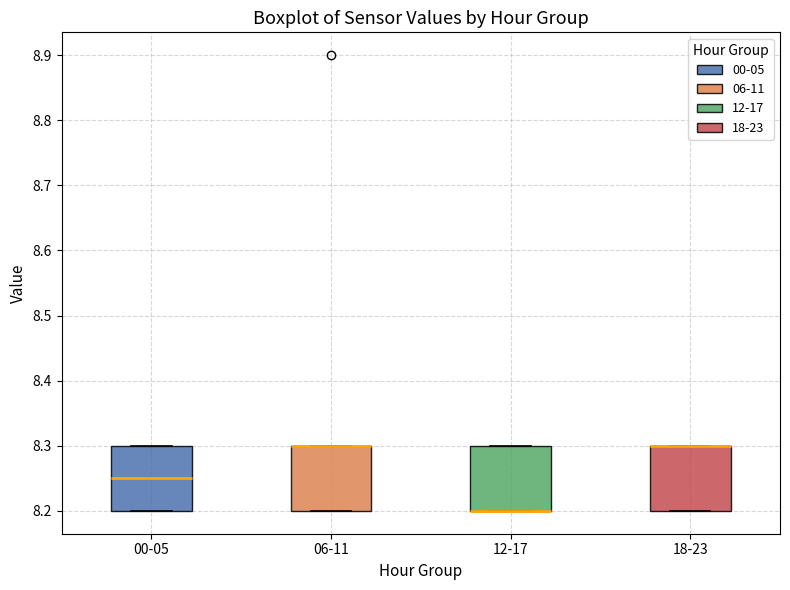

Reading left to right, read every box against the y-axis: the position of its median line, the range the box covers, and the ends of its whiskers. The values are not printed on the chart, so give them approximately, as read against the axis.

00-05: median 8.25, box 8.20 to 8.30, whiskers 8.20 to 8.30
06-11: median 8.30 (drawn on the box's upper edge), box 8.20 to 8.30, whiskers 8.20 to 8.30
12-17: median 8.20 (drawn on the box's lower edge), box 8.20 to 8.30, whiskers 8.20 to 8.30
18-23: median 8.30 (drawn on the box's upper edge), box 8.20 to 8.30, whiskers 8.20 to 8.30